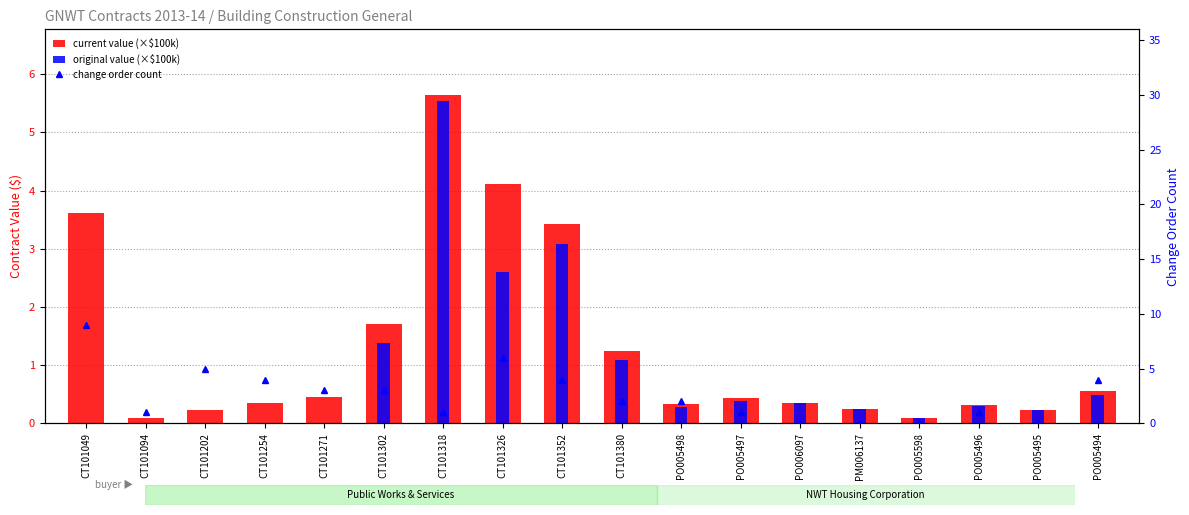

How many values in the original value (×$100k) series exceed 0?

13